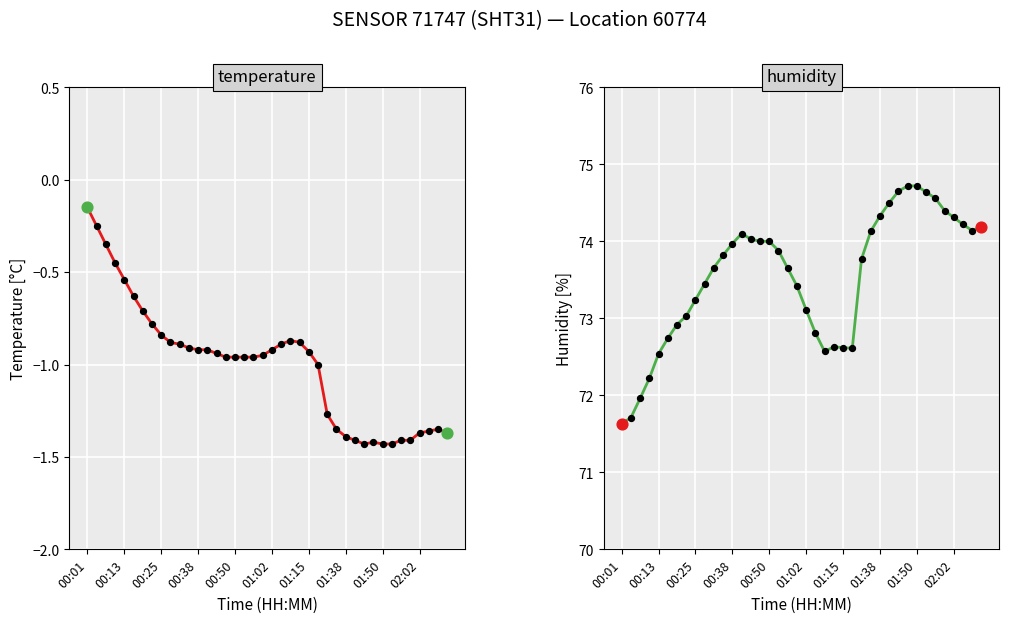

Which series has the largest total across all categories?

humidity